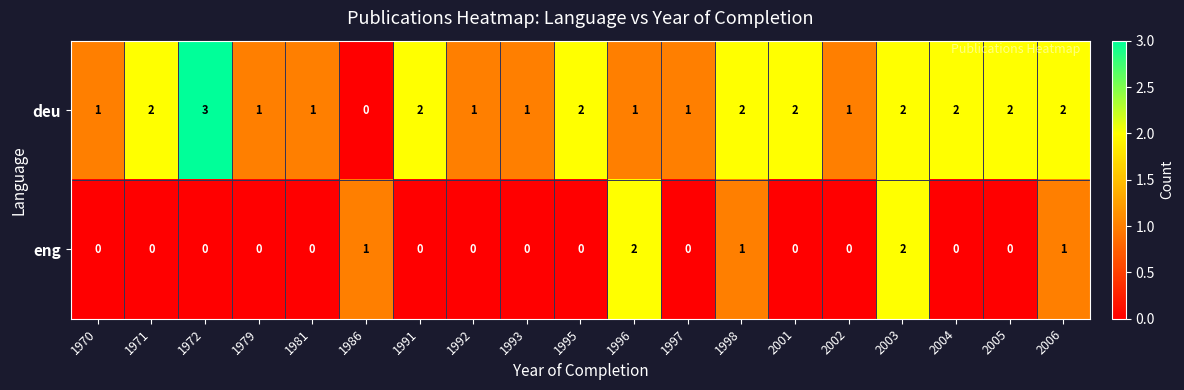

At which label does deu reach its minimum?

1986